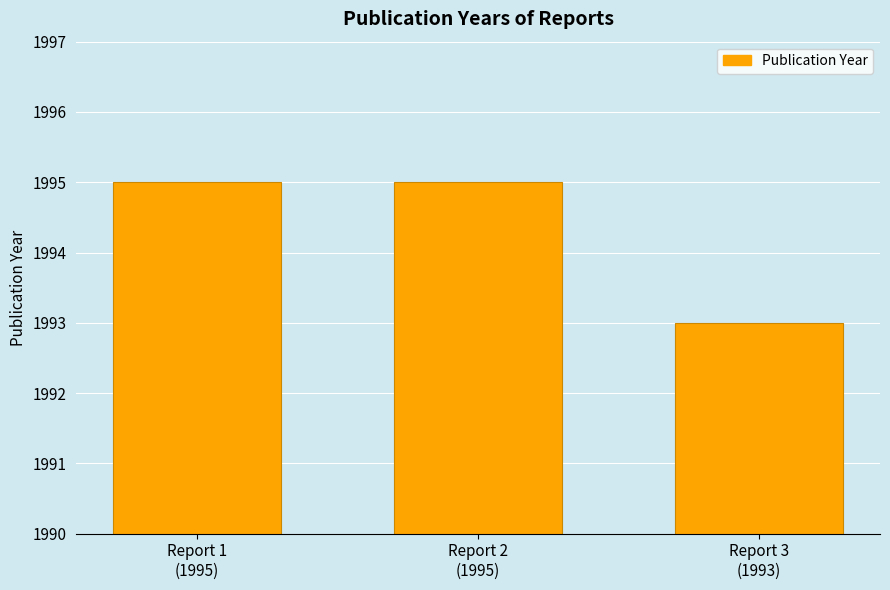

True or false: the data shows 1995 at Report 1
(1995).

True